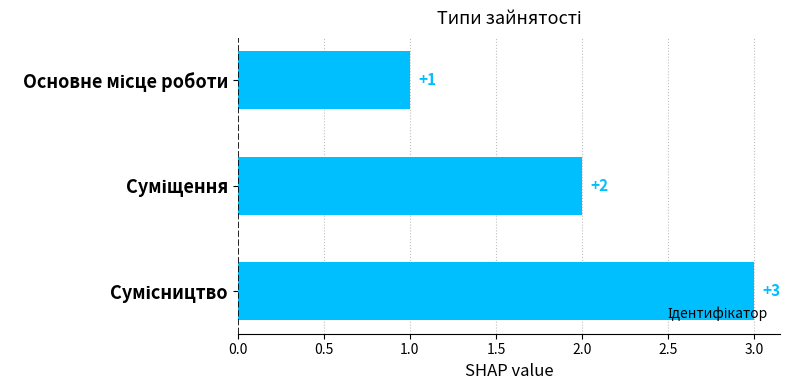

Are the bars horizontal?

Yes